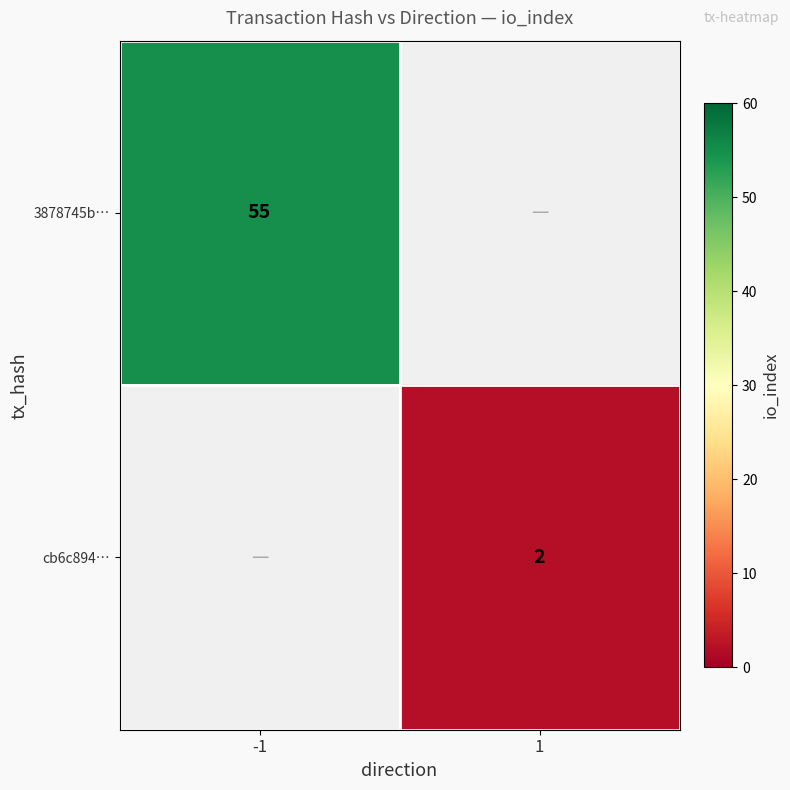

The cb6c894… series shows 0 at 1. True or false?

False